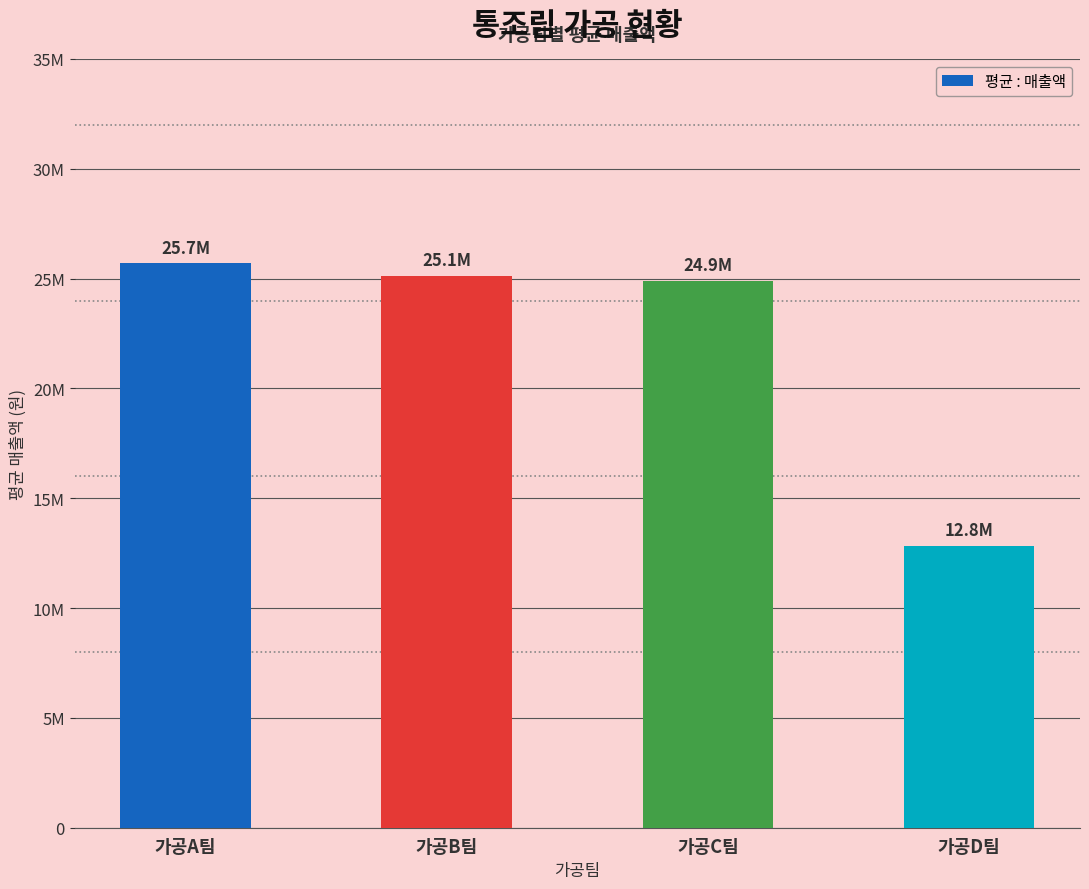

Between 가공A팀 and 가공D팀, which is larger?

가공A팀